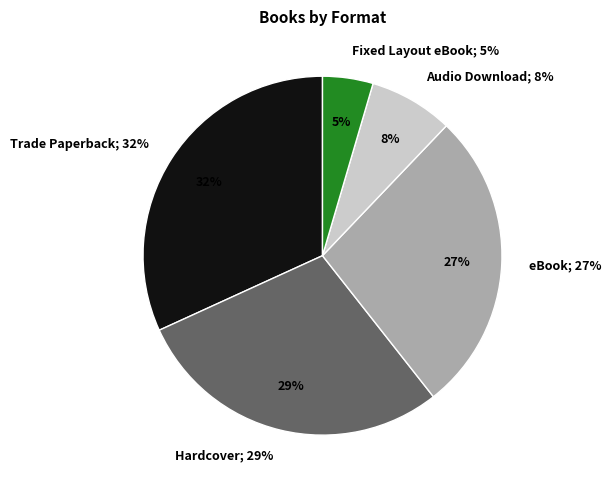

Which category has the biggest portion of the pie?

Trade Paperback